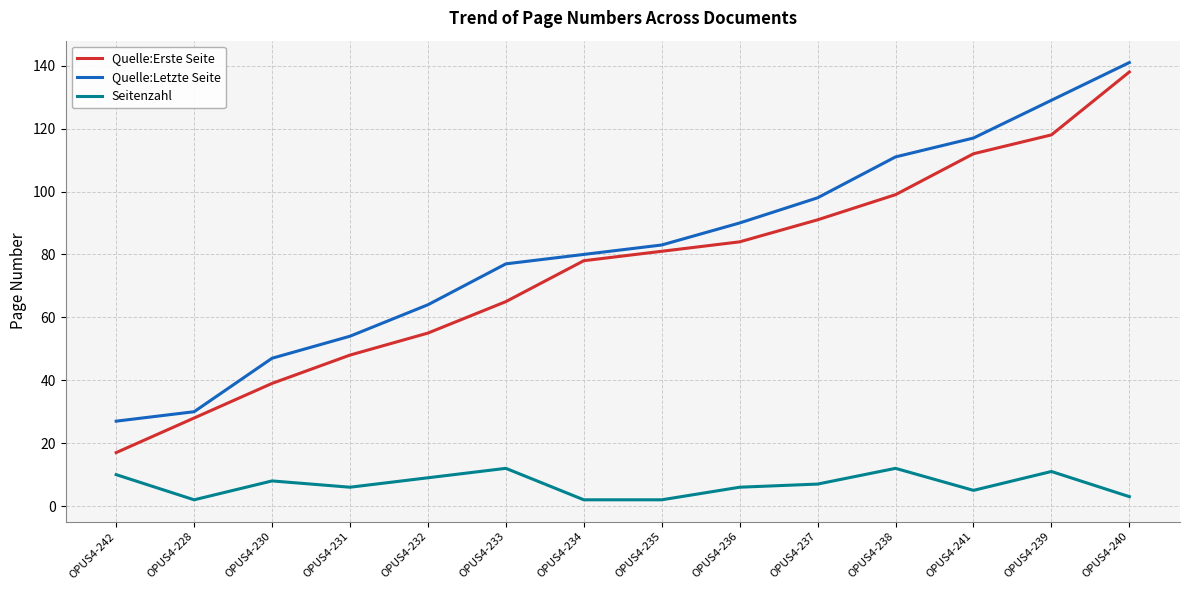

True or false: Seitenzahl and Quelle:Erste Seite cross at least once.

False